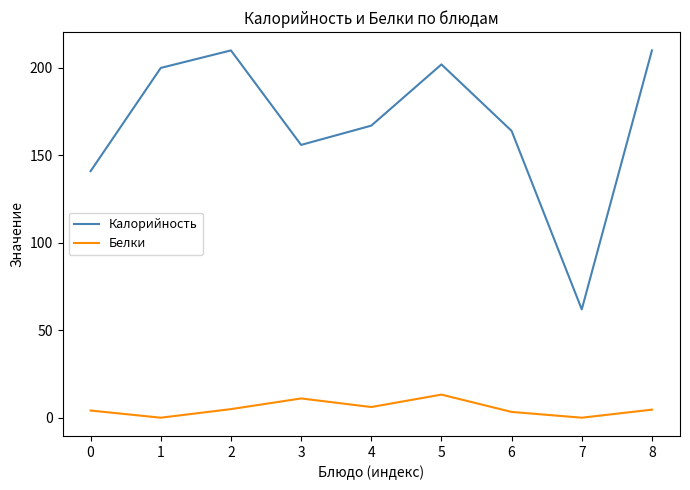

What is the average value of the Калорийность series?

168.0